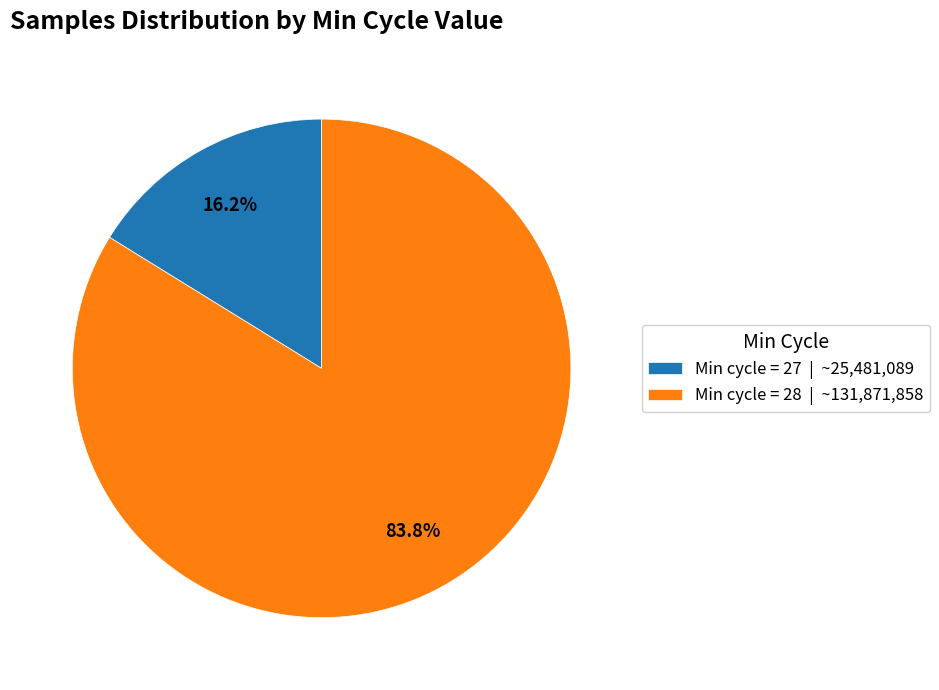

How many slices are in this pie chart?

2